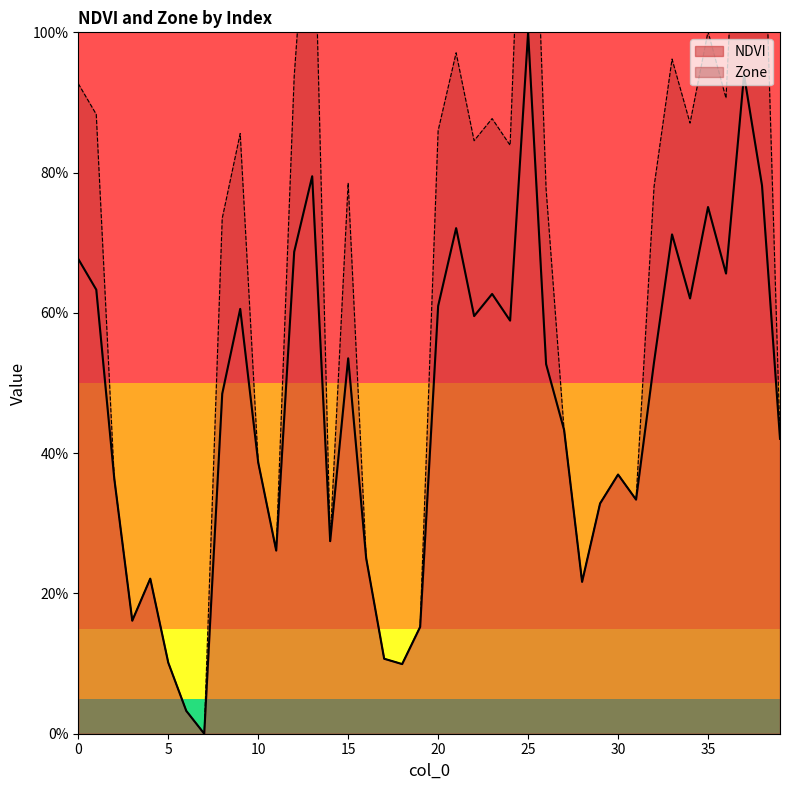

The value at 22 is 59.5. True or false?

True